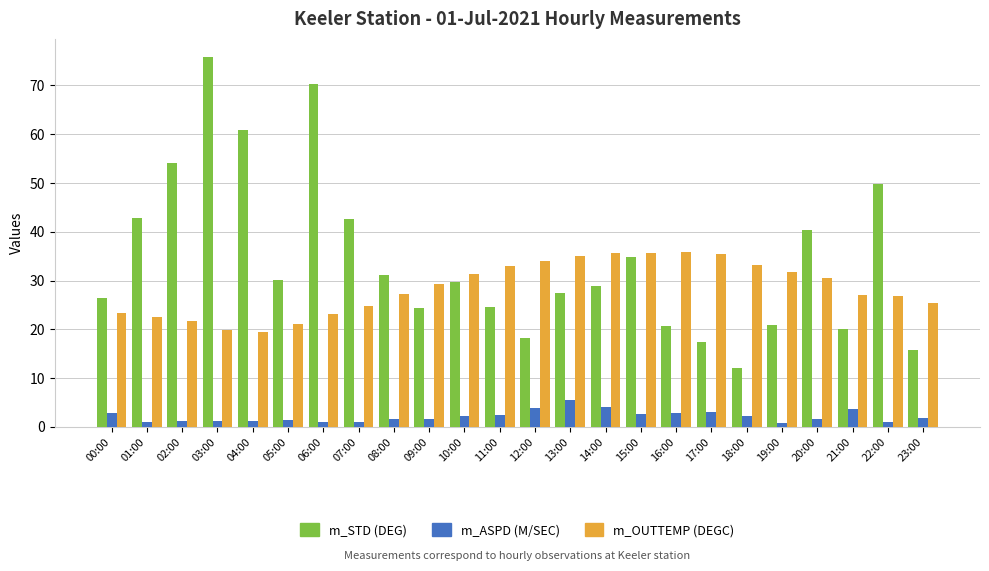

What is the difference between the highest and lowest values at 14:00?

31.4